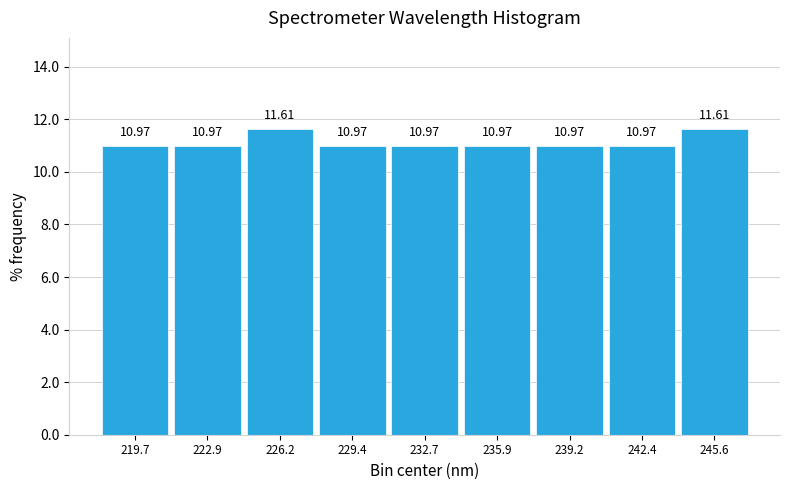

Reading left to right, list every bar in this chart as the range it spans on the x-axis followed by its height. The bar edges are not printed on the chart, so give them approximately, as read against the axis.

218.0 to 221.5: 10.97
221.5 to 224.5: 10.97
224.5 to 228.0: 11.61
228.0 to 231.0: 10.97
231.0 to 234.5: 10.97
234.5 to 237.5: 10.97
237.5 to 241.0: 10.97
241.0 to 244.0: 10.97
244.0 to 247.5: 11.61